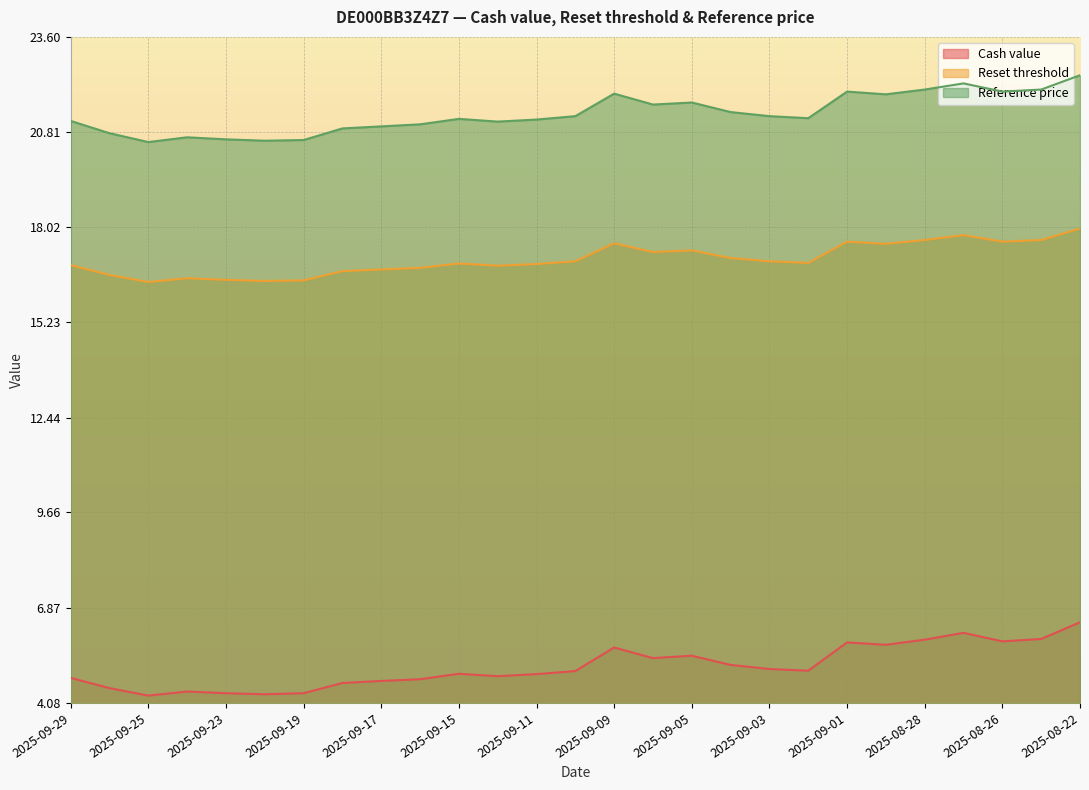

How many lines are shown in the chart?

3